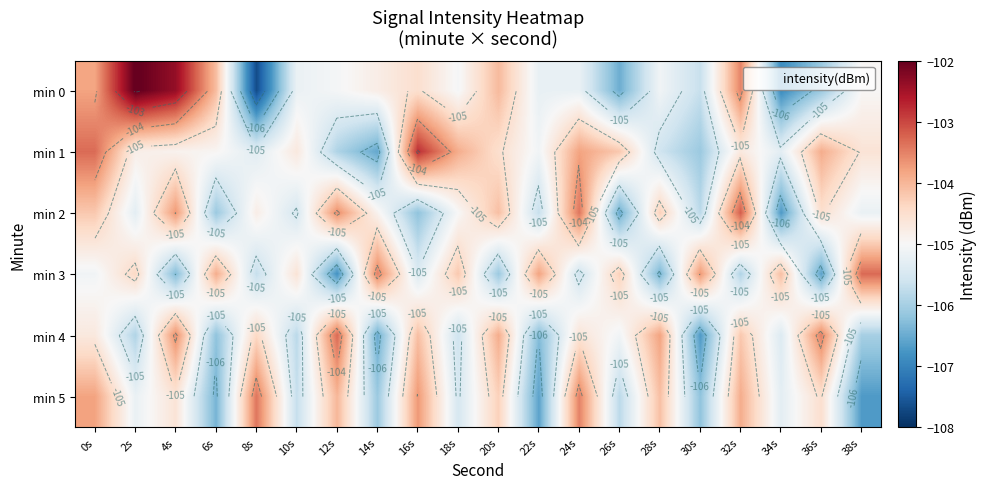

At which category does the chart reach its minimum across all series?

8s